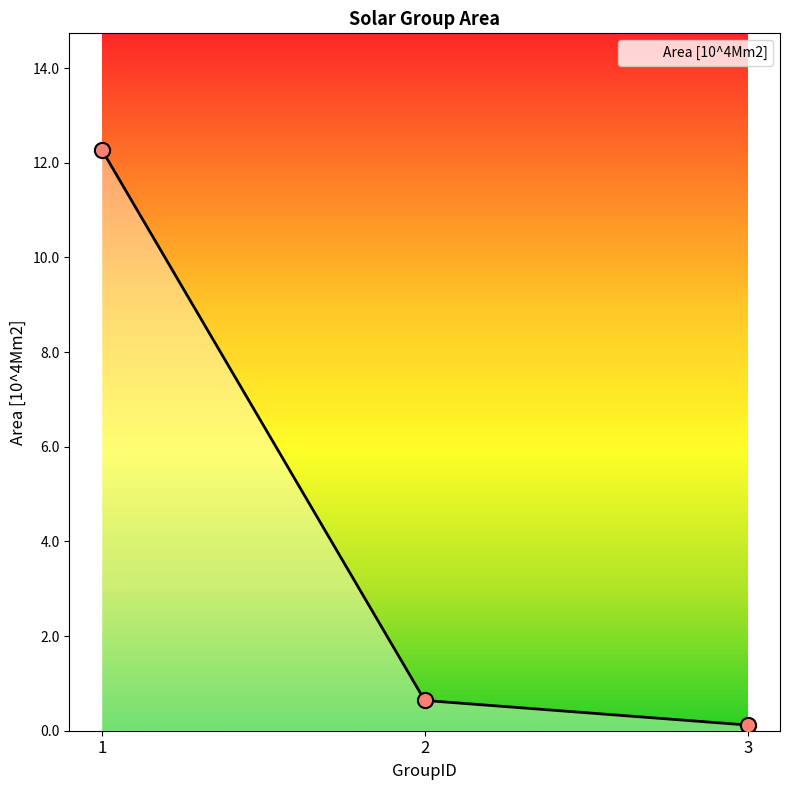

What is the change in value from 1 to 2?

-11.6